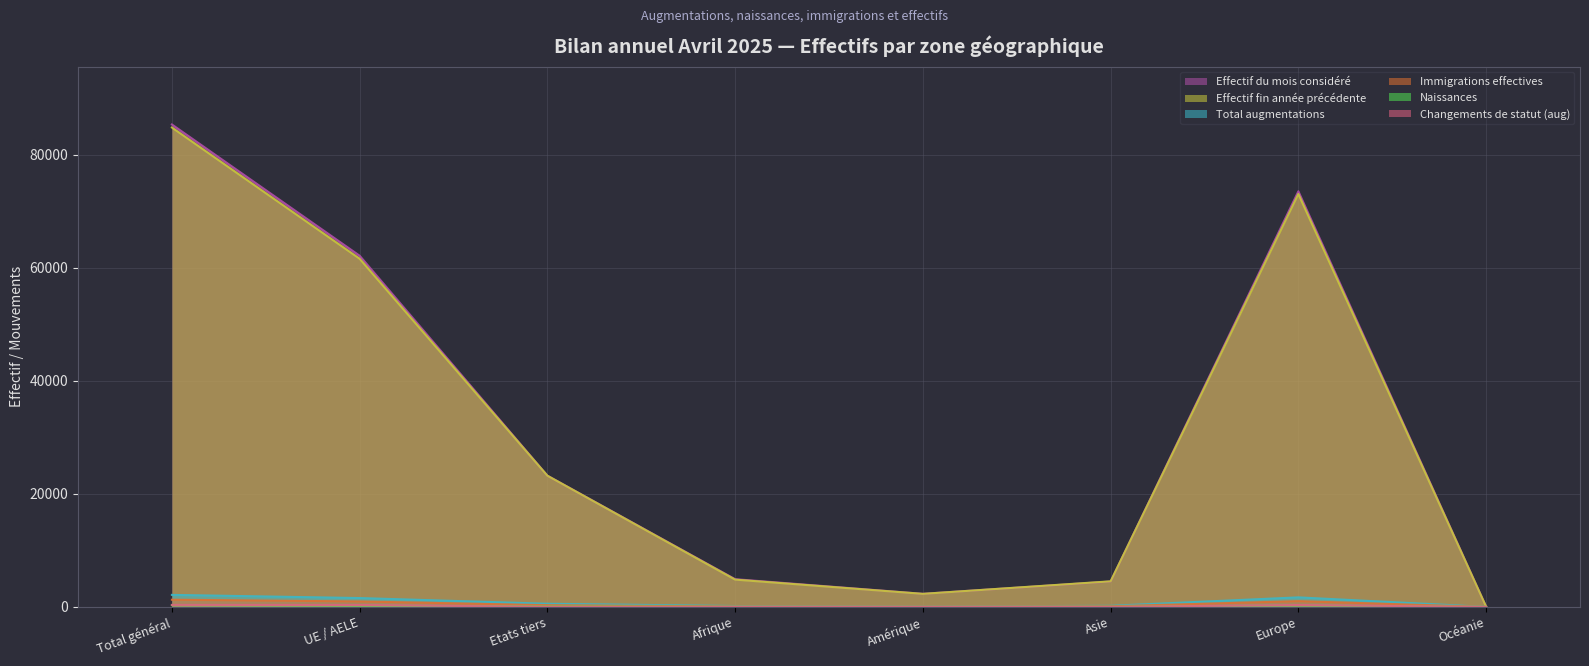

What is the lowest value of the Immigrations effectives series?

1